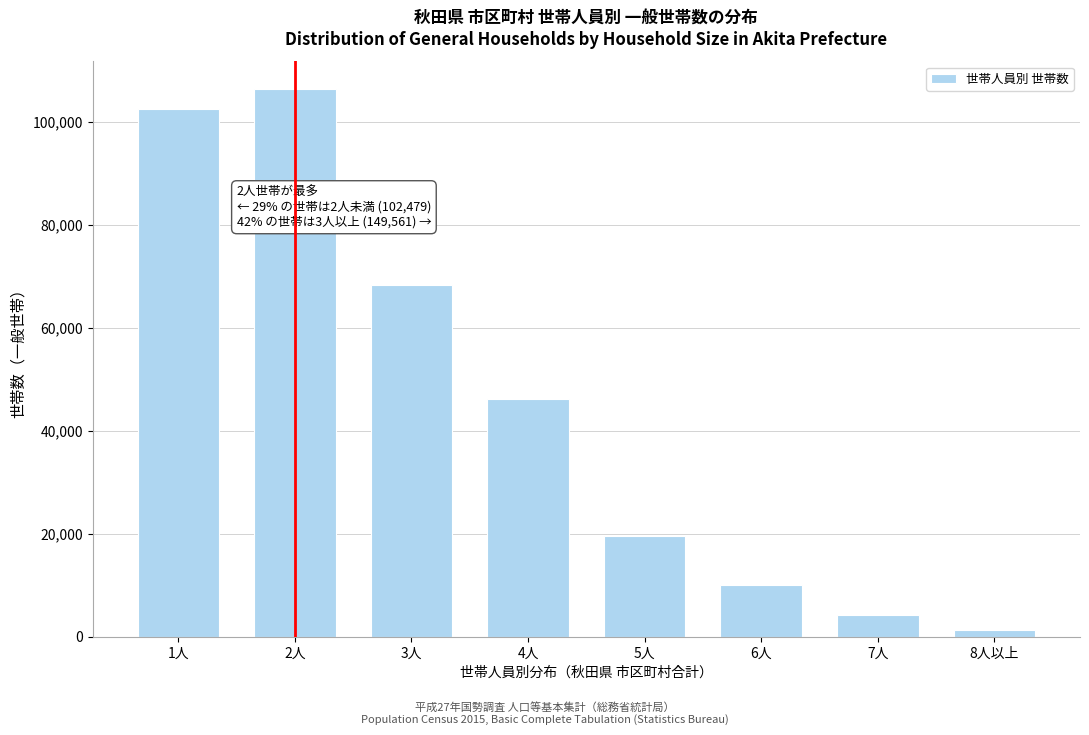

Reading left to right, transcribe all the data shown in this chart.

1人=102479	2人=106412	3人=68306	4人=46222	5人=19632	6人=10058	7人=4104	8人以上=1239